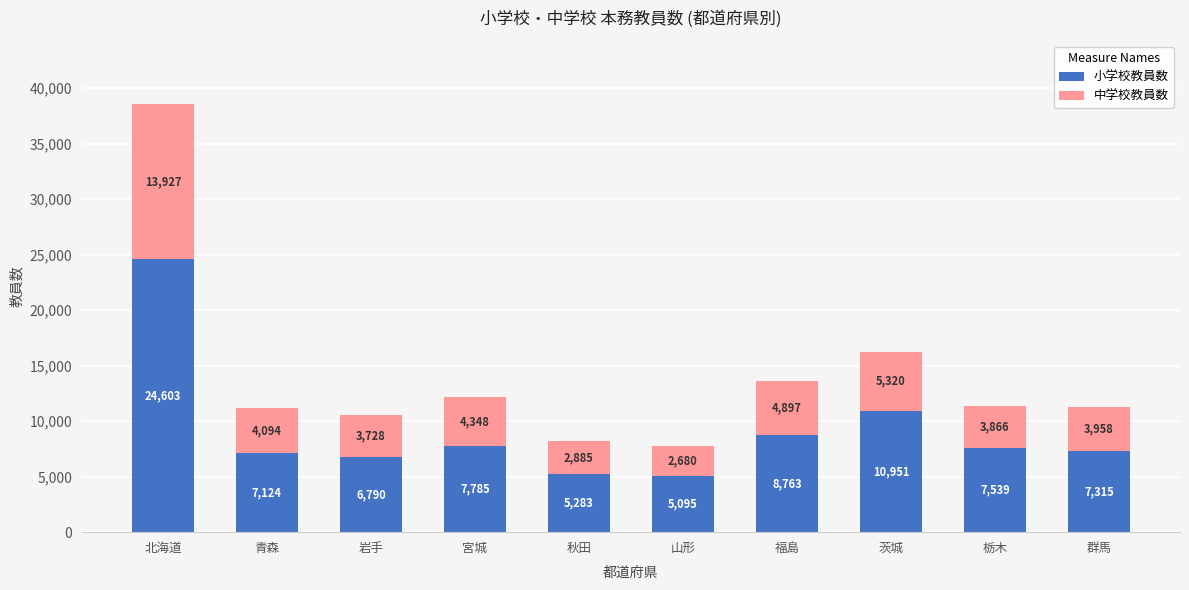

Reading right to left, what are the values for 小学校教員数?

群馬=7315	栃木=7539	茨城=10951	福島=8763	山形=5095	秋田=5283	宮城=7785	岩手=6790	青森=7124	北海道=24603